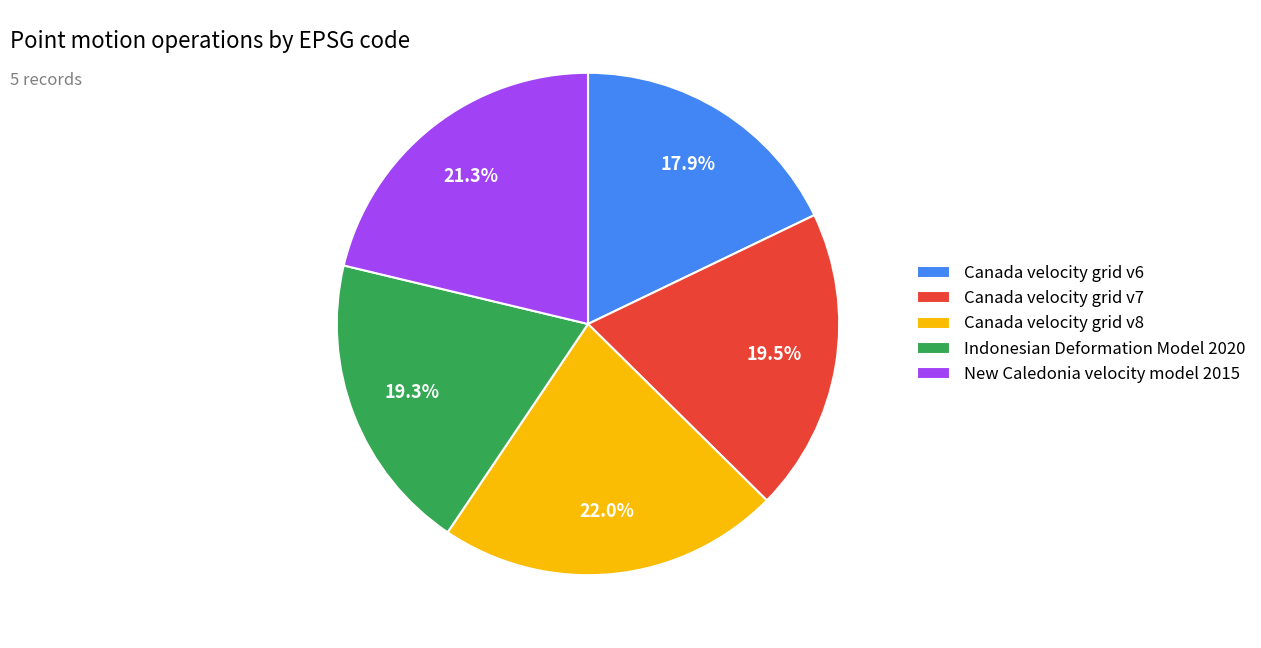

To the nearest percent, what is the combined percentage of Canada velocity grid v8 and Canada velocity grid v6?

40%